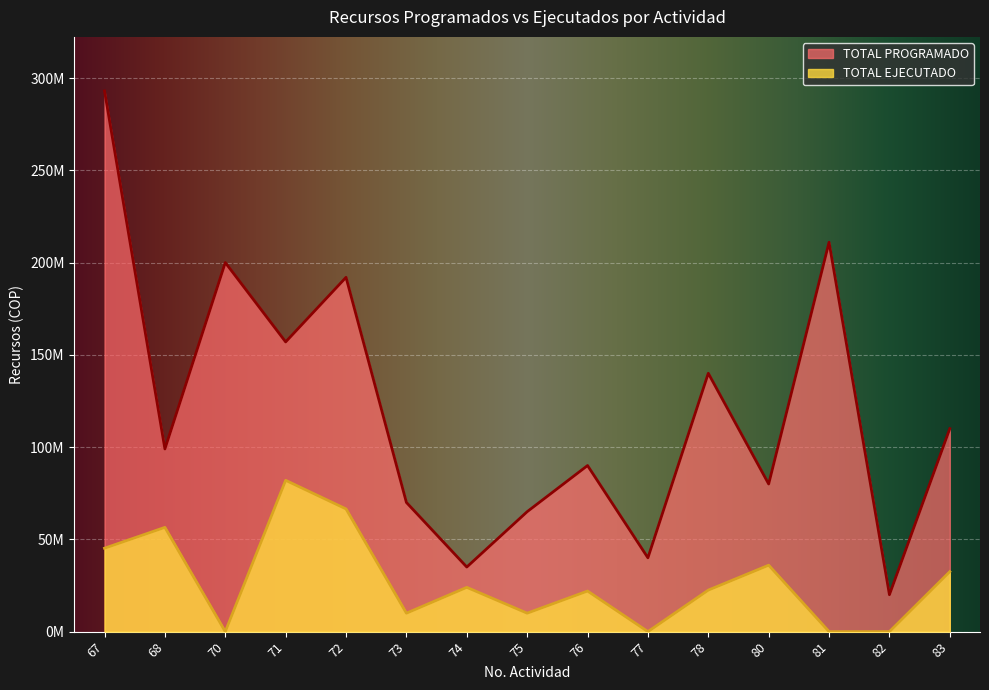

What are all the series names shown in the legend?

TOTAL PROGRAMADO, TOTAL EJECUTADO